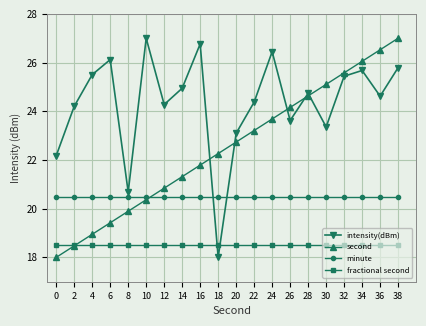

At 38, list the series in order from smallest to largest.

fractional second, minute, intensity(dBm), second